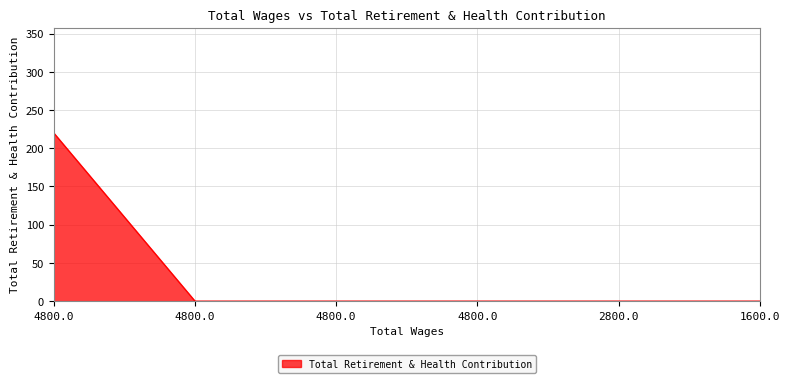

Does the chart display data point markers on the line(s)?

No